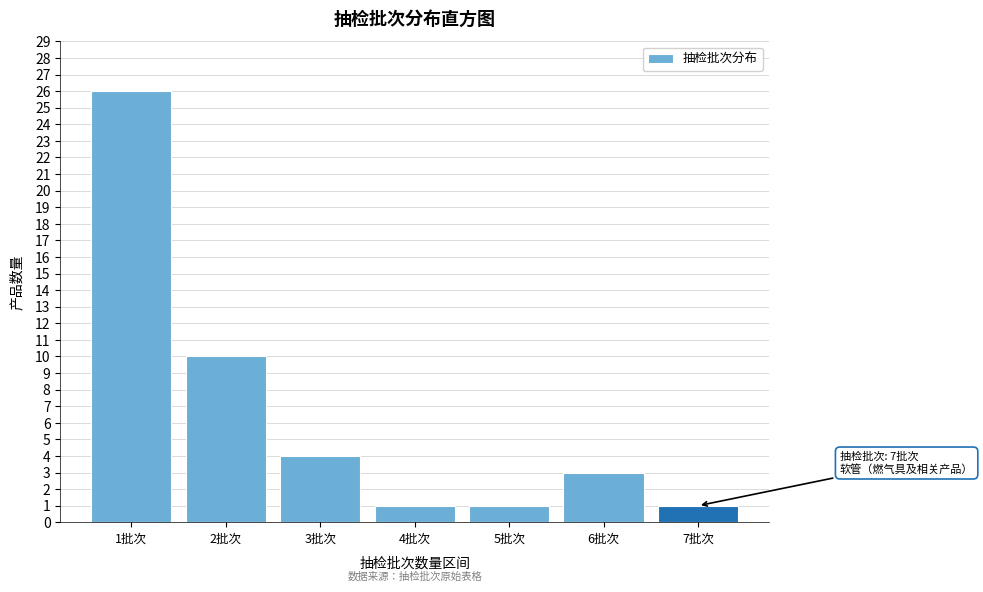

Reading left to right, transcribe all the data shown in this chart.

1批次=26	2批次=10	3批次=4	4批次=1	5批次=1	6批次=3	7批次=1